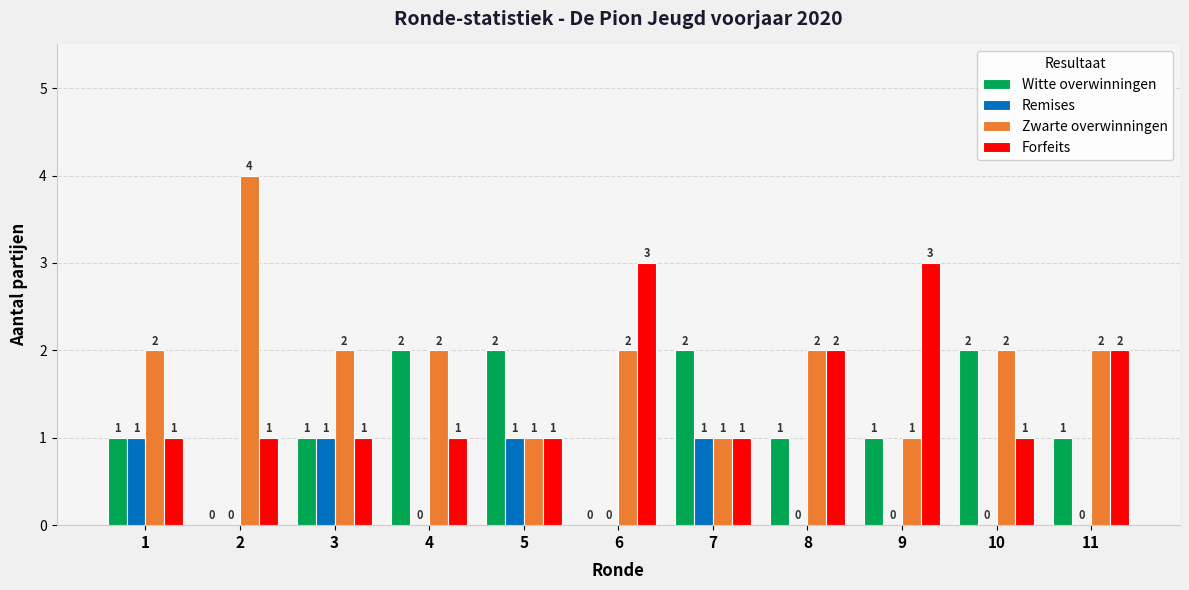

What is the highest value of the Forfeits series?

3